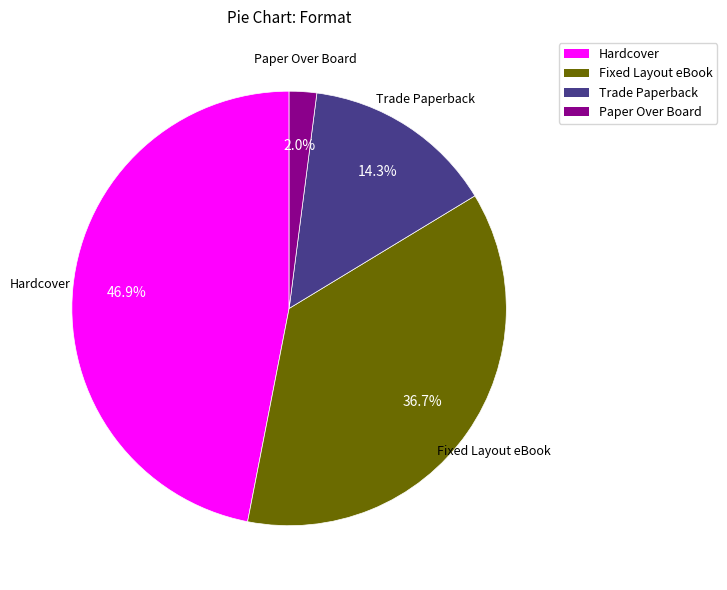

True or false: Hardcover accounts for 47% of the total.

True